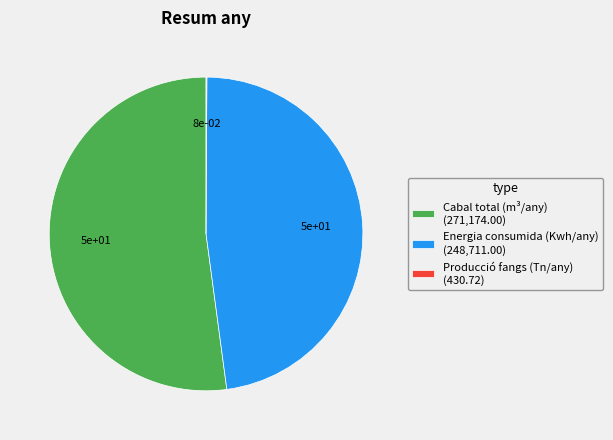

Approximately how many times larger is the value at Energia consumida (Kwh/any) (248,711.00) compared to Cabal total (m³/any) (271,174.00)?

0.9